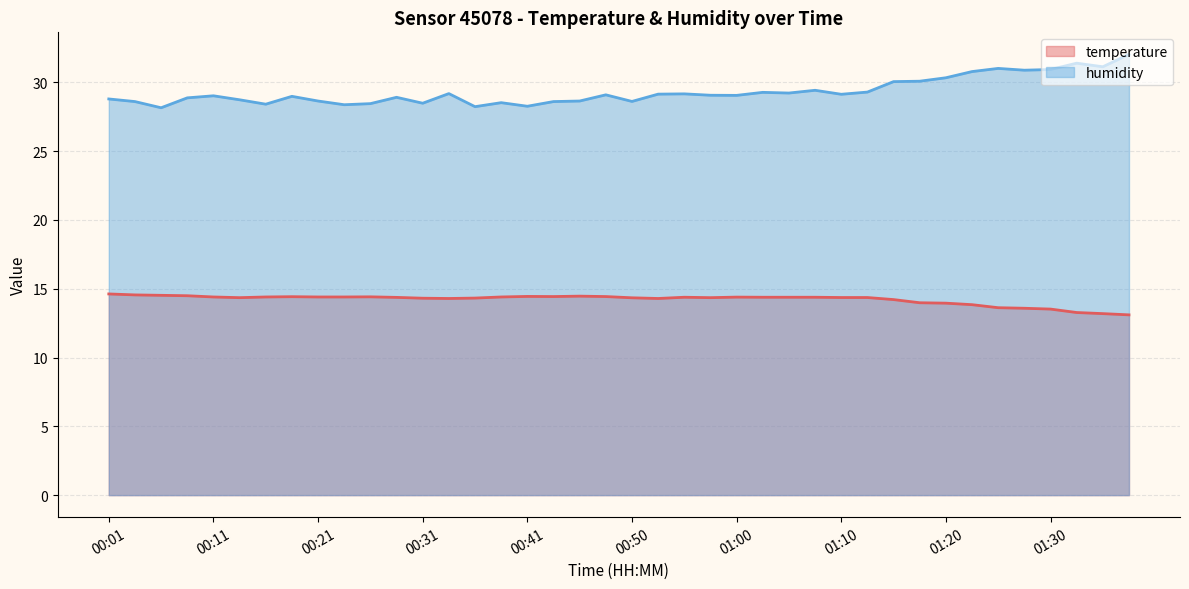

How many interior local peaks does the humidity series have?

11